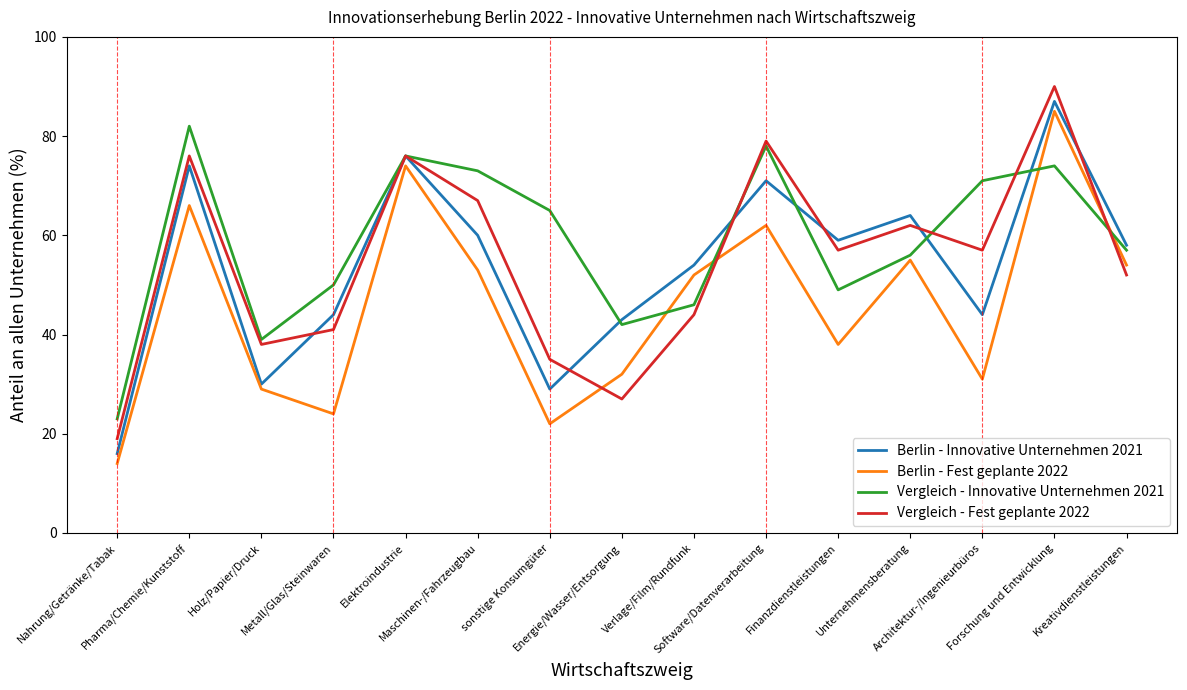

Where does the Vergleich - Innovative Unternehmen 2021 series first go above 57?

Pharma/Chemie/Kunststoff